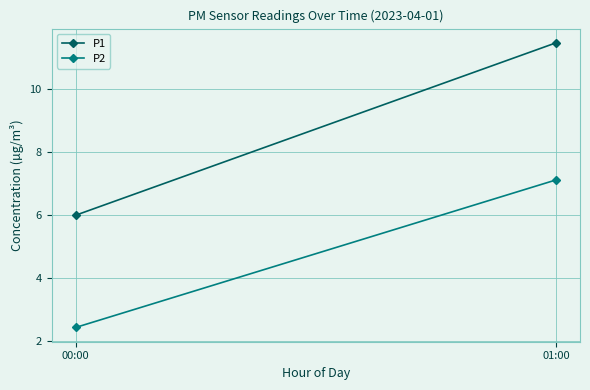

What is the difference between the maximum and minimum values in the P1 series?

5.5